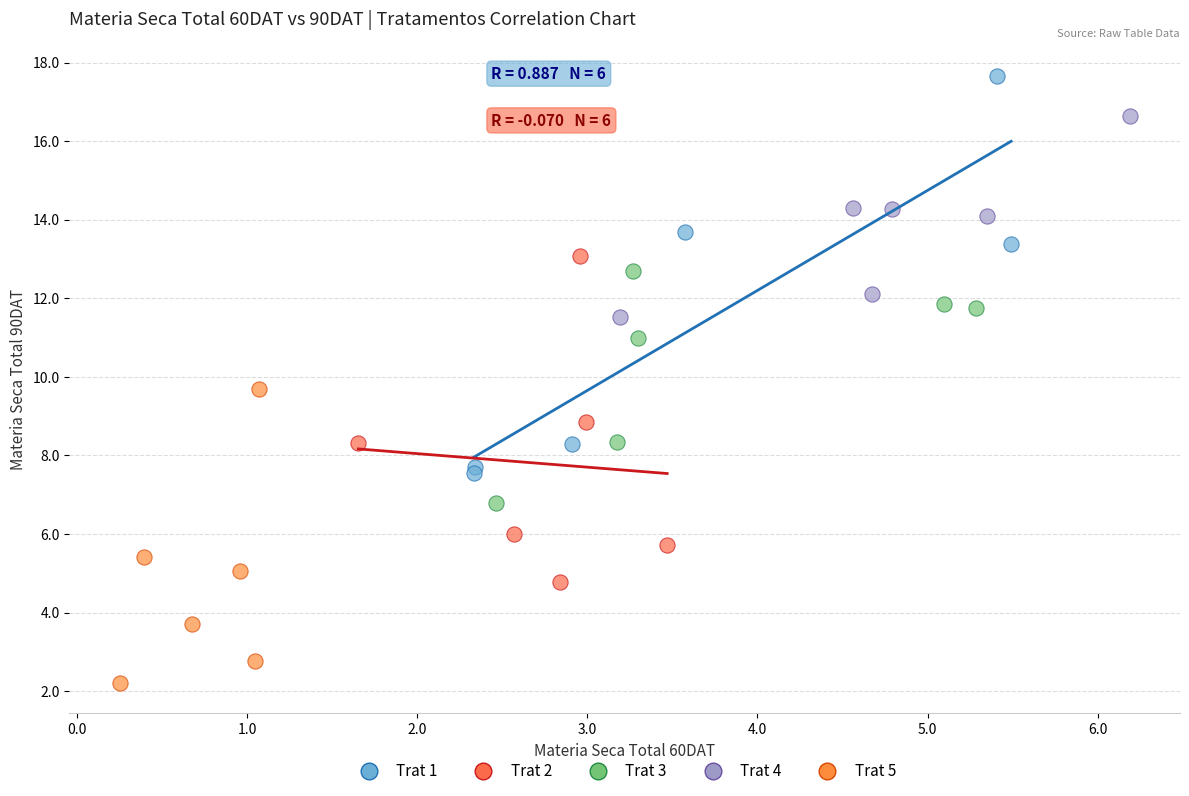

Which series has the largest Y range (max minus min)?

Trat 1